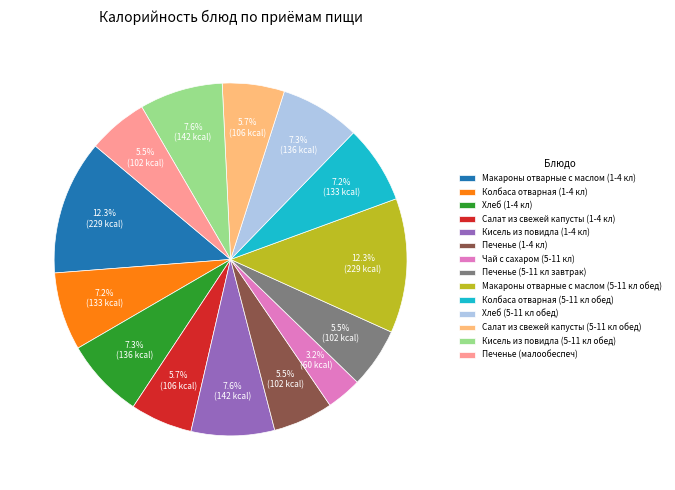

What is the total percentage of Колбаса отварная (5-11 кл обед) and Хлеб (1-4 кл)?

14.5%